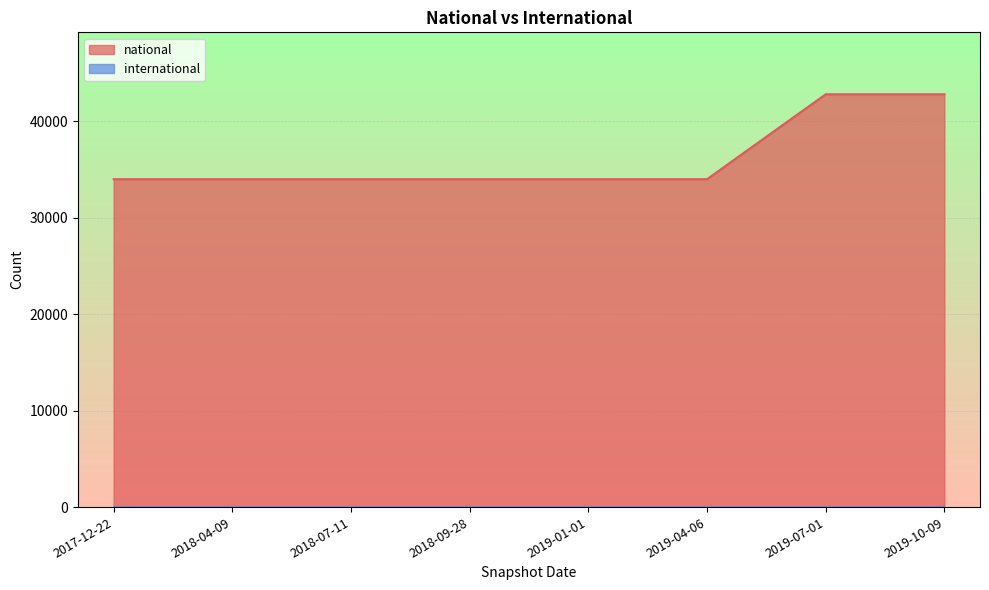

Reading left to right, what are all the values shown in this chart?

33991	33991	33991	33991	33991	33991	42793	42793